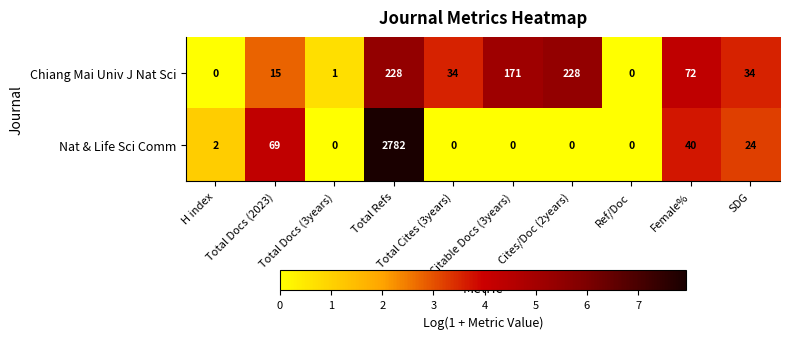

What is the difference between the maximum and minimum values in the Chiang Mai Univ J Nat Sci series?

228